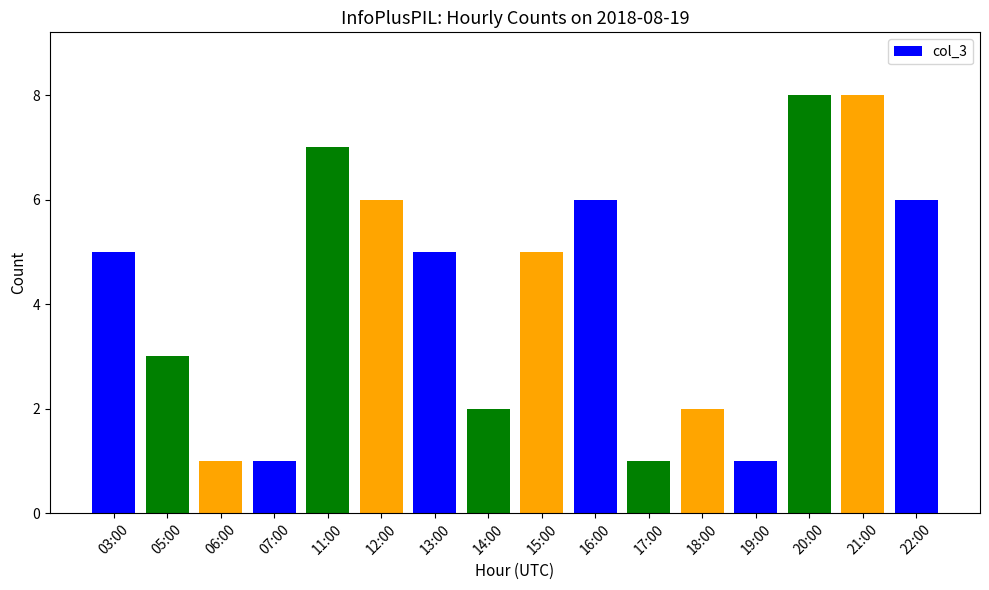

Between 21:00 and 18:00, which is larger?

21:00